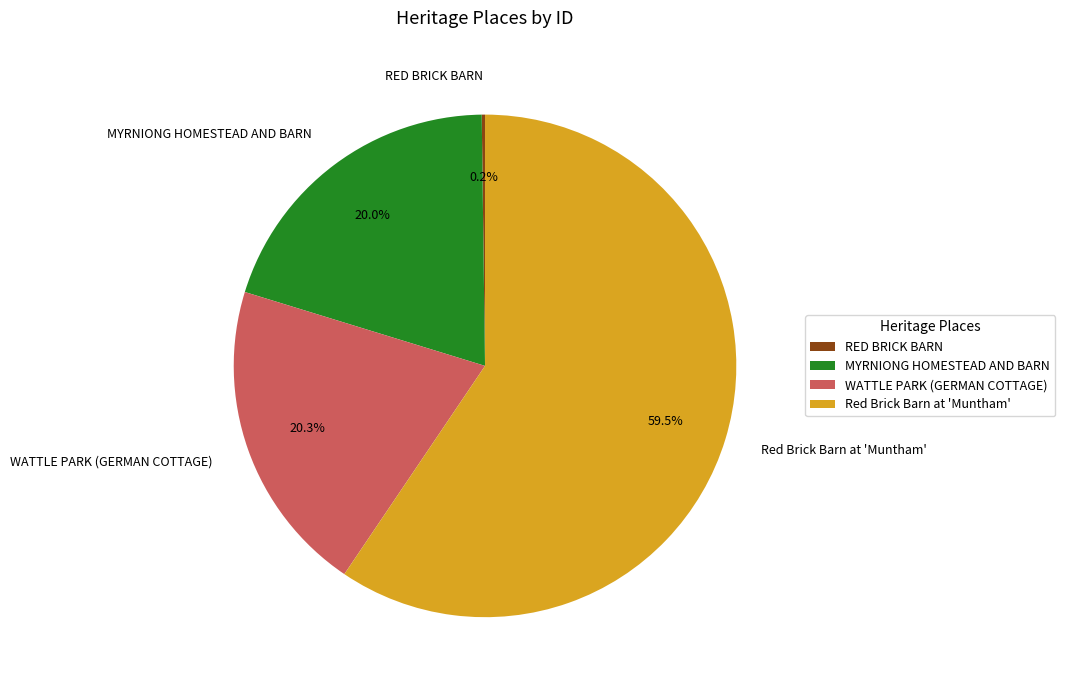

Is there a majority slice in this chart?

Yes